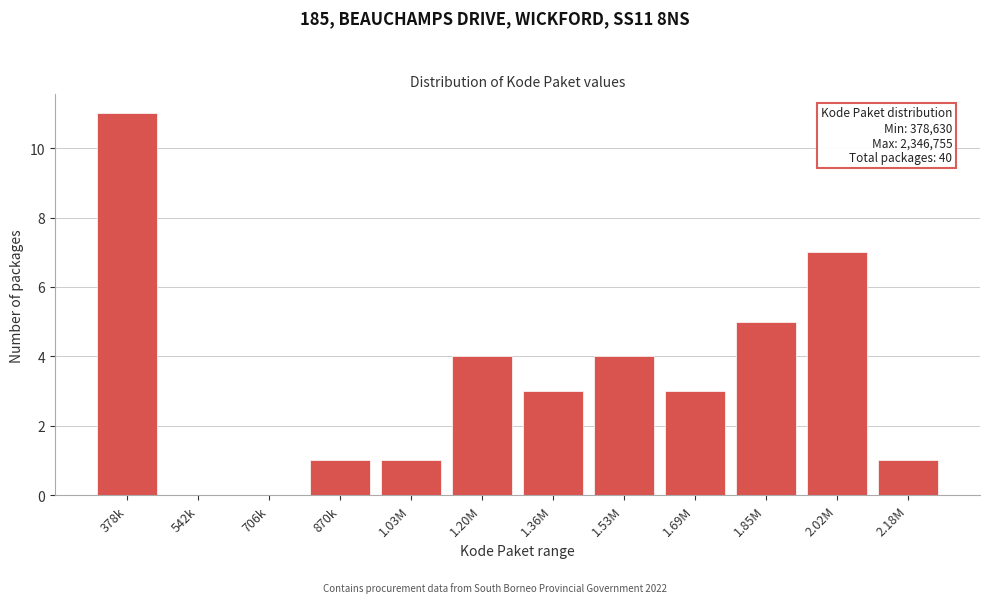

Reading left to right, list all the values displayed in this chart.

378k=11	542k=0	706k=0	870k=1	1.03M=1	1.20M=4	1.36M=3	1.53M=4	1.69M=3	1.85M=5	2.02M=7	2.18M=1